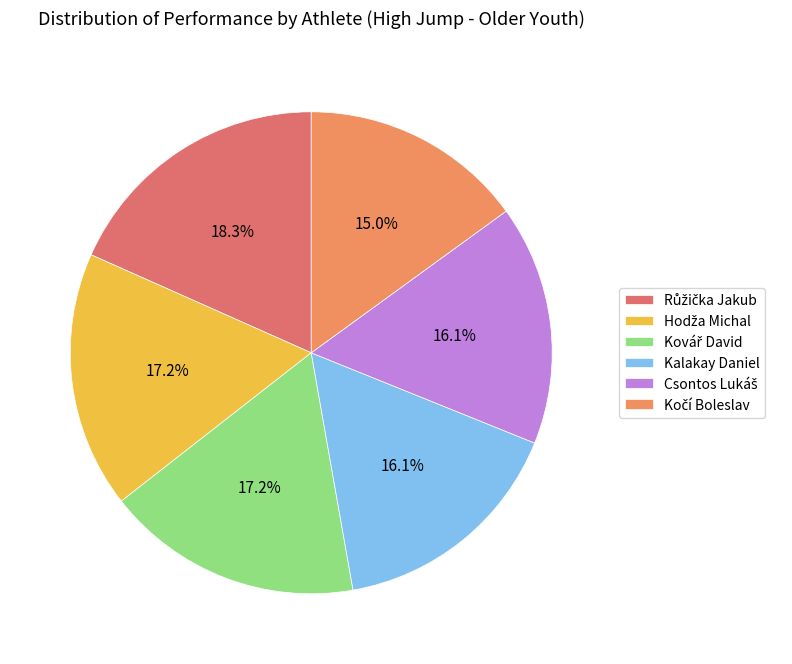

What is the change in value from Růžička Jakub to Kalakay Daniel?

-20